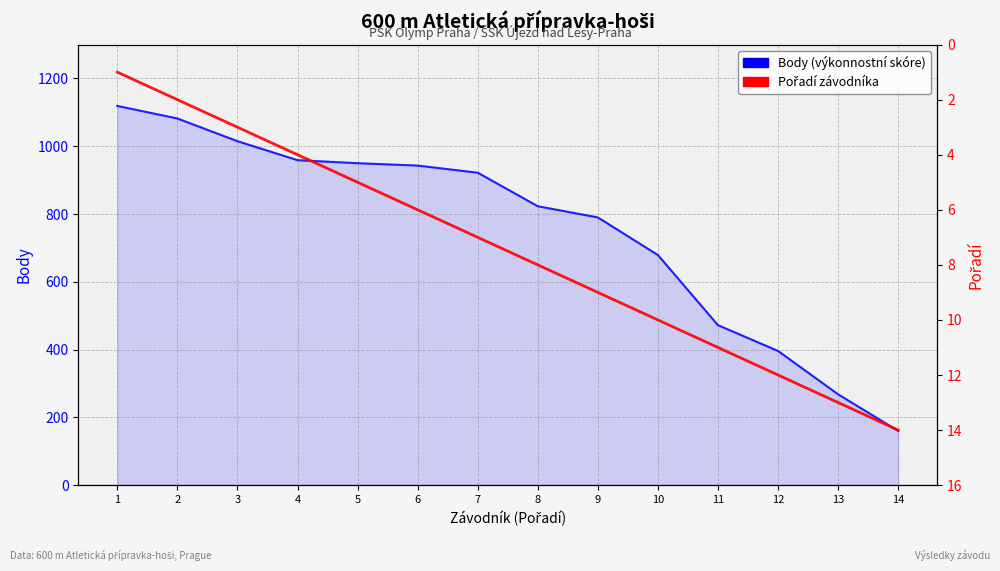

At which category is the sum across all series the highest?

1